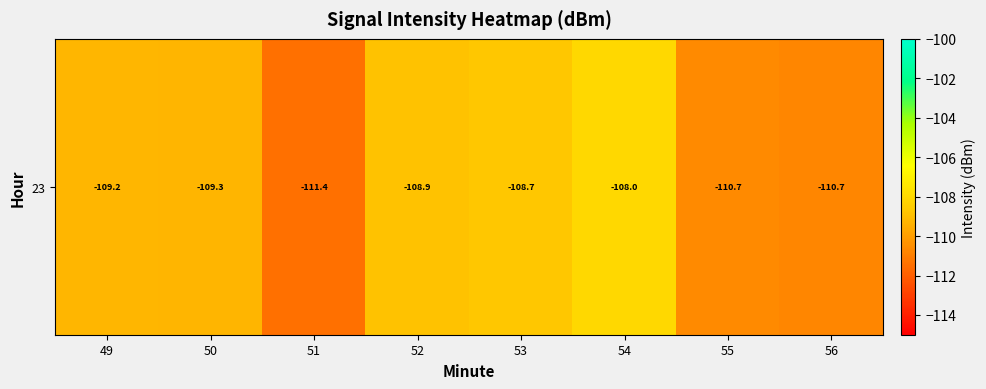

Reading left to right, what are all the values shown in this chart?

-109.2	-109.3	-111.4	-108.9	-108.7	-108.0	-110.7	-110.7